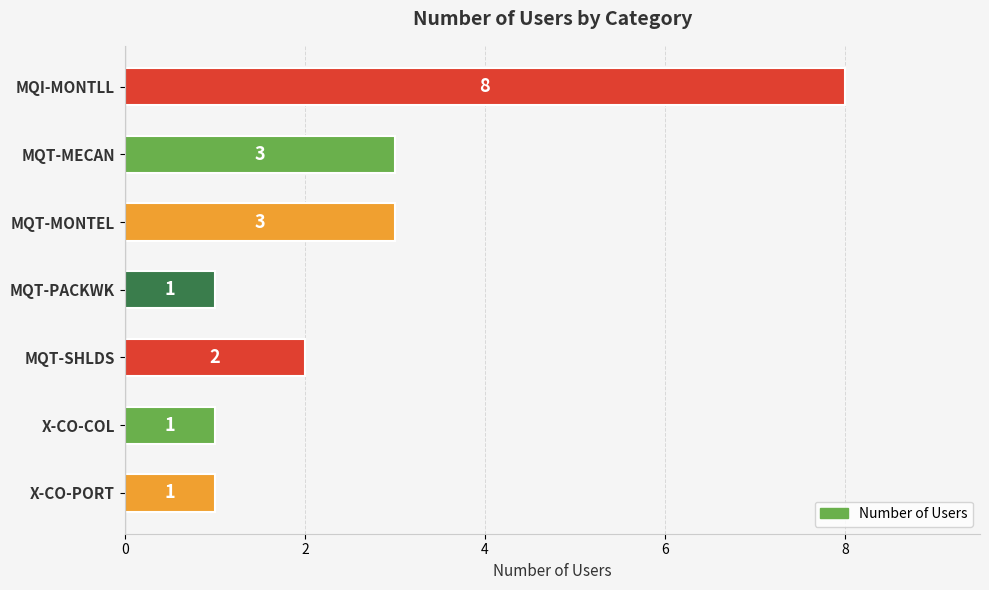

True or false: the data shows 1 at X-CO-COL.

True